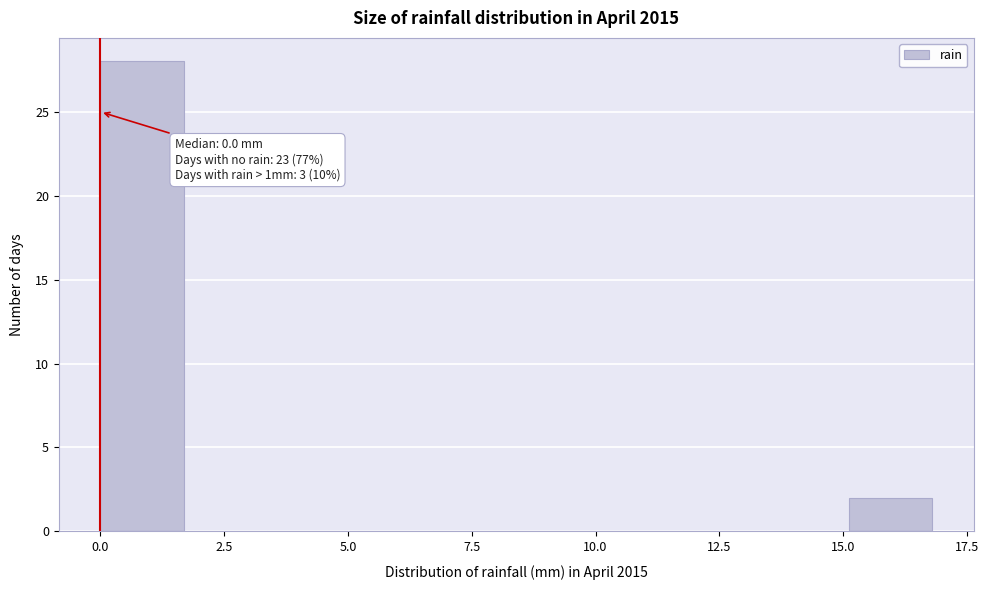

Around what value on the x-axis is the tallest bar? Give the approximate position of its centre, as read against the axis.

1.0